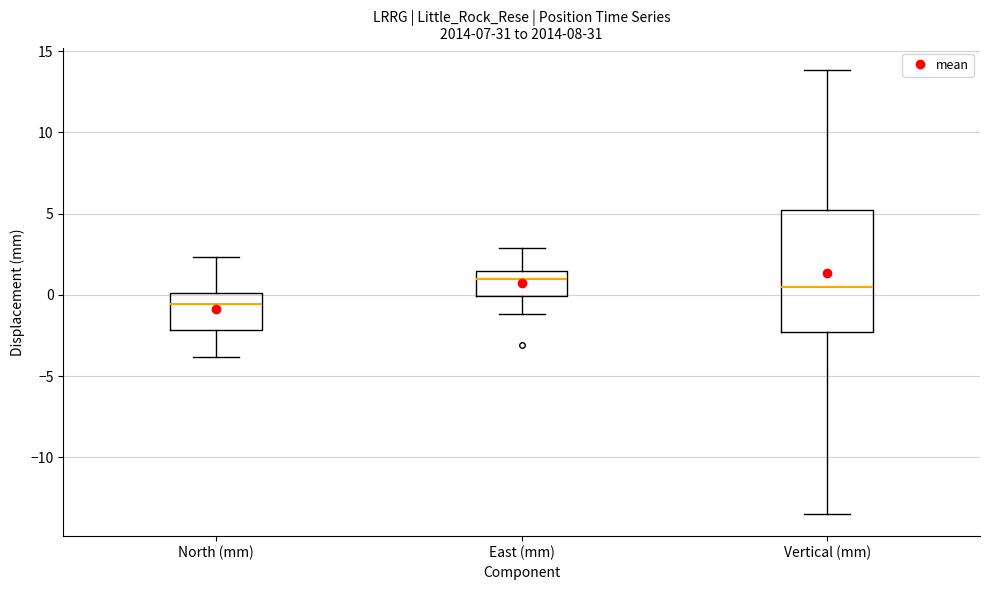

Which box's median line is the lowest?

North (mm)